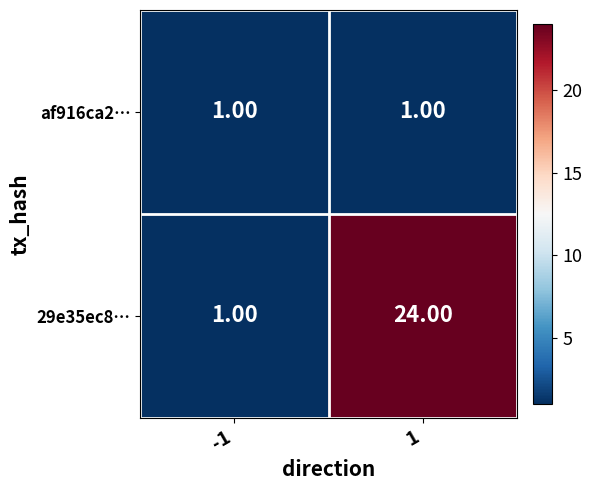

What is the sum of the 29e35ec8… values at 1 and -1?

25